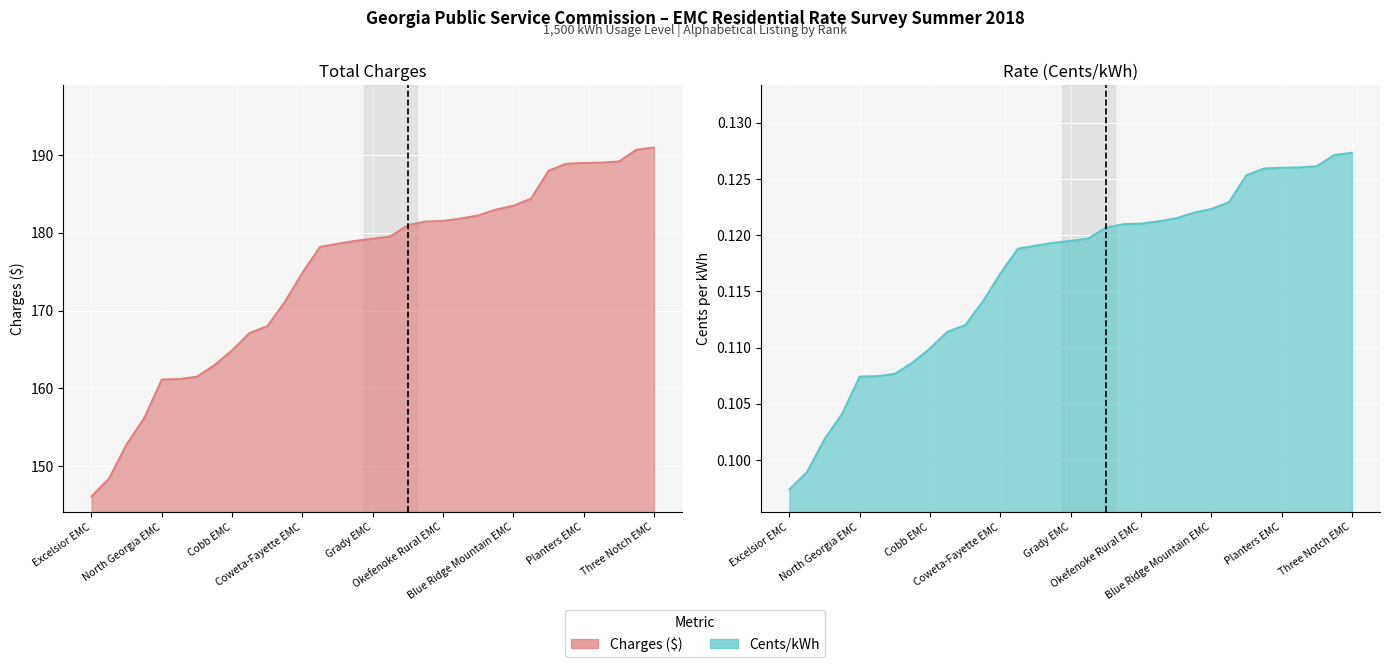

Rank the series at Sawnee EMC from lowest to highest value.

Cents/kWh, Charges ($)